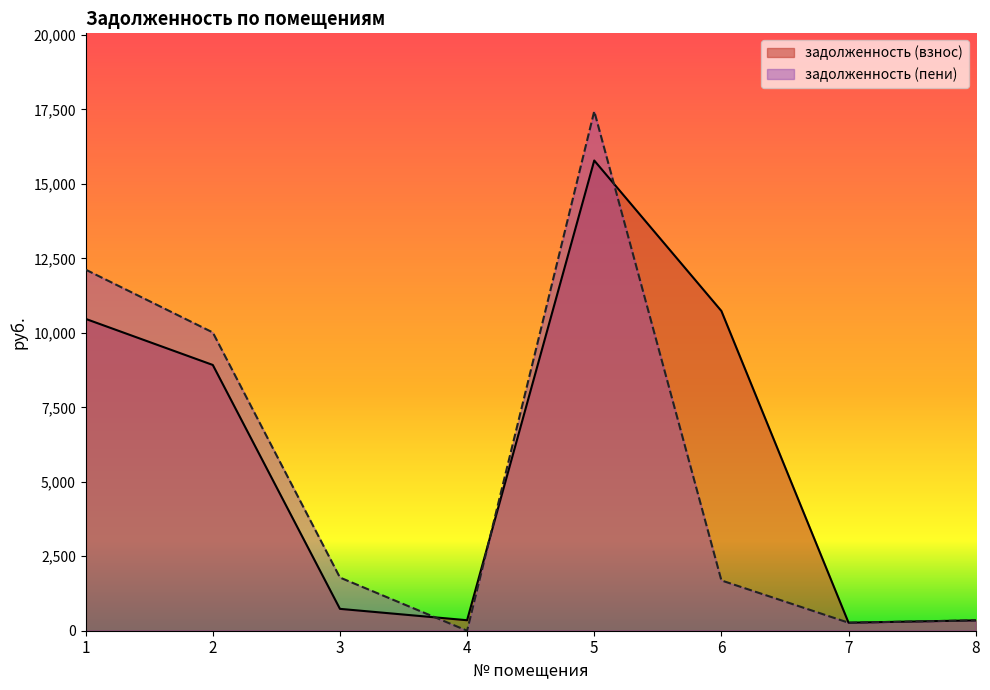

What is the maximum value shown in the chart?

17440.6